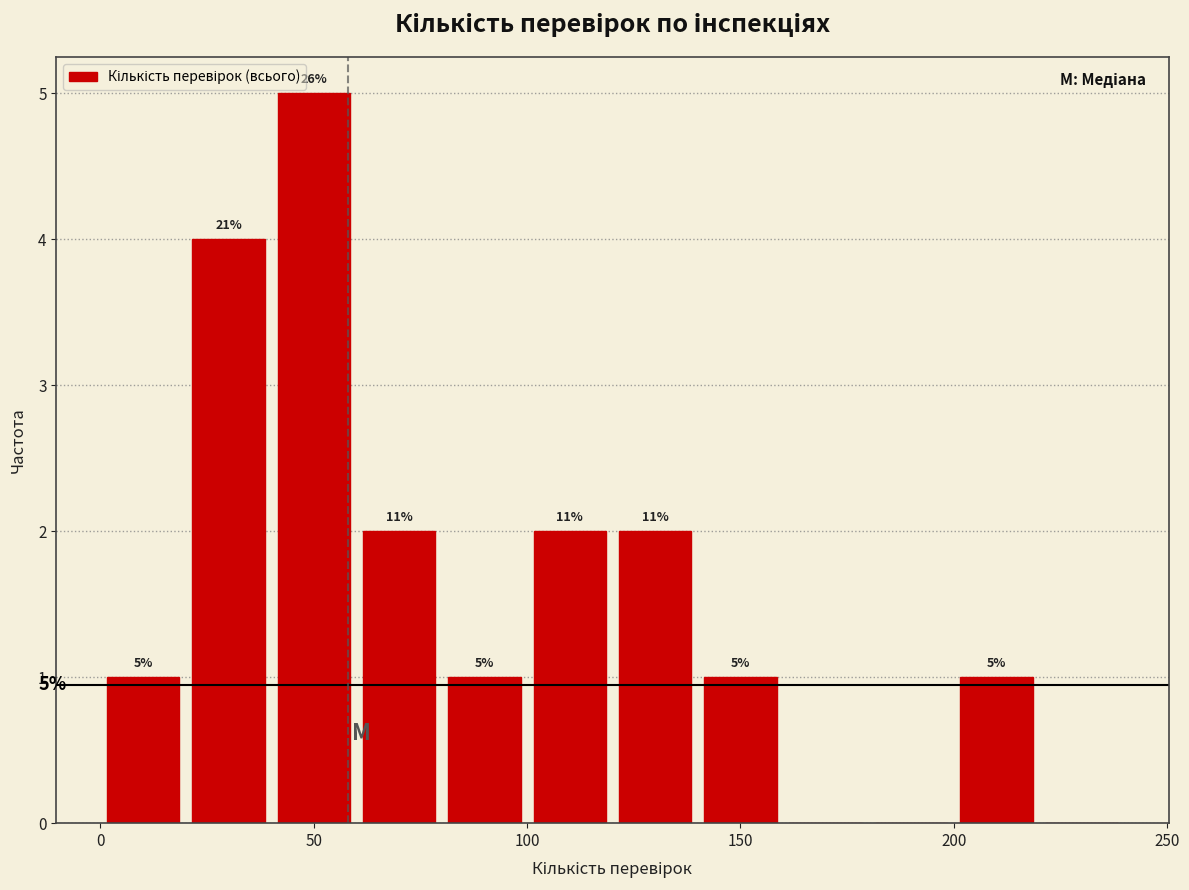

Over which range of the x-axis is the bar tallest?

40 to 60